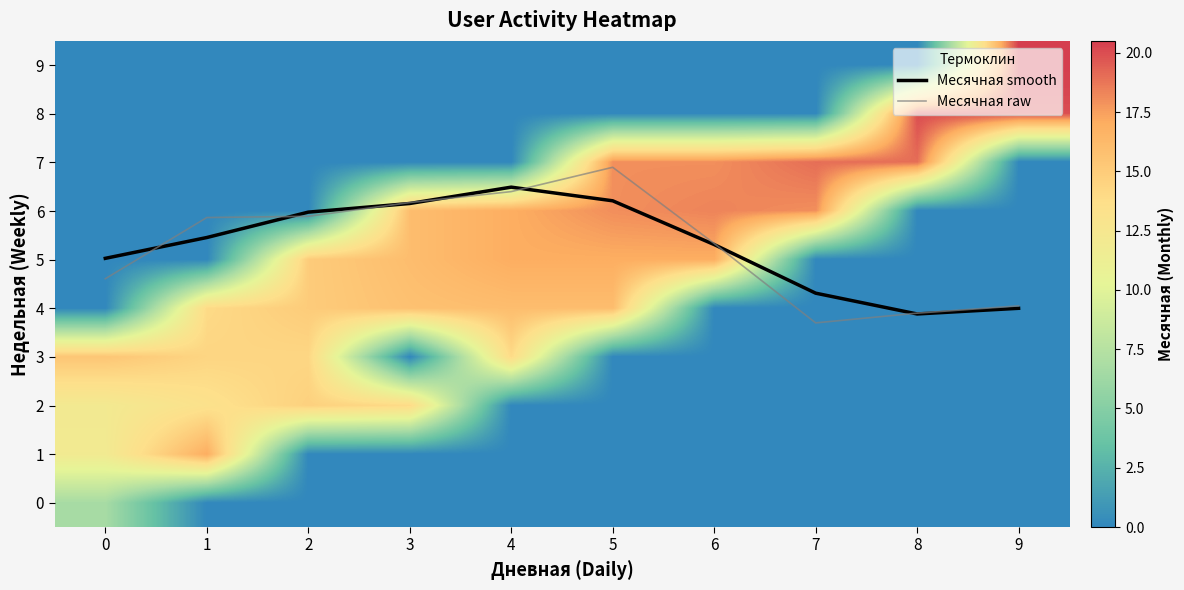

True or false: Месячная raw has a value of 1.6 at 7.

False